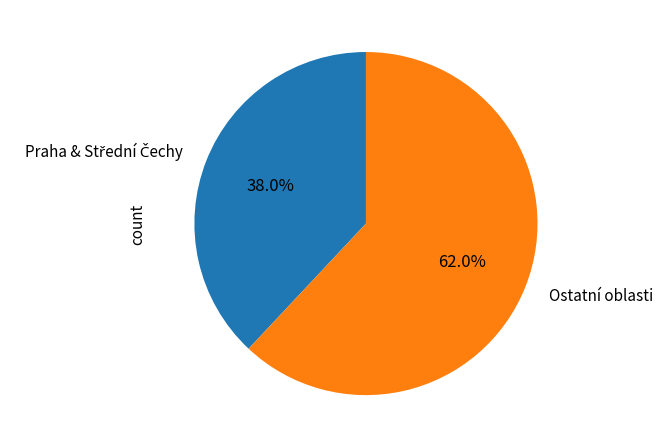

Is there any slice that represents more than half of the pie?

Yes